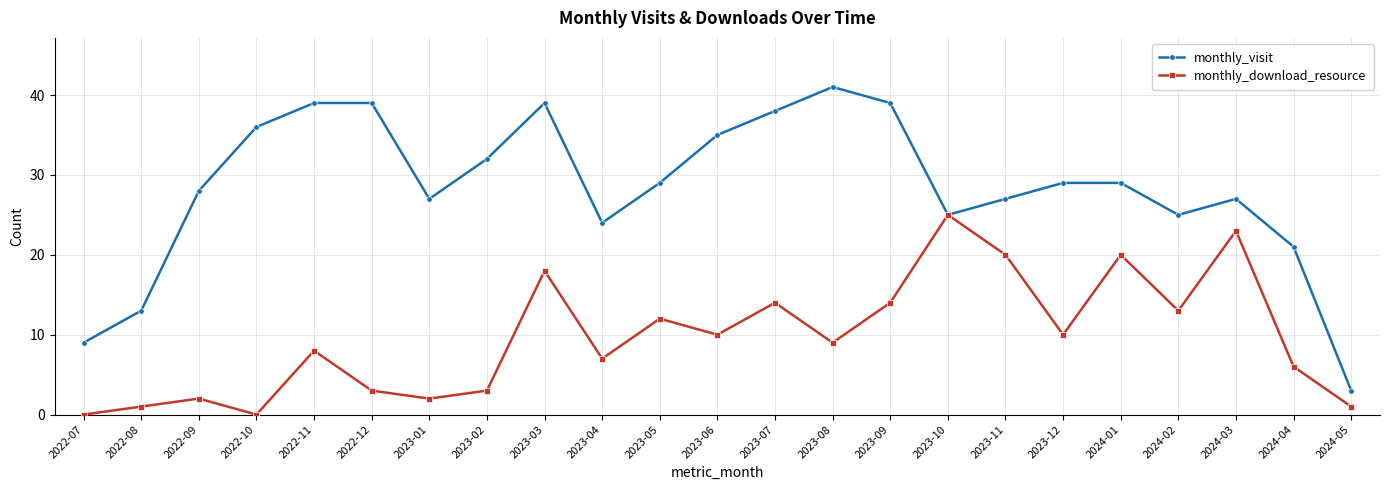

What is the label of the 12th point from the right?

2023-06